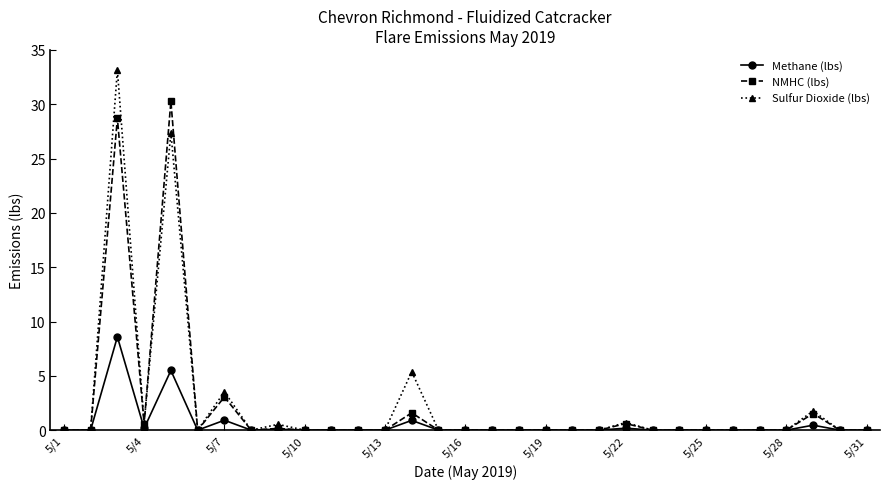

What is the value of the Methane (lbs) point at the 3rd from the left?

8.6